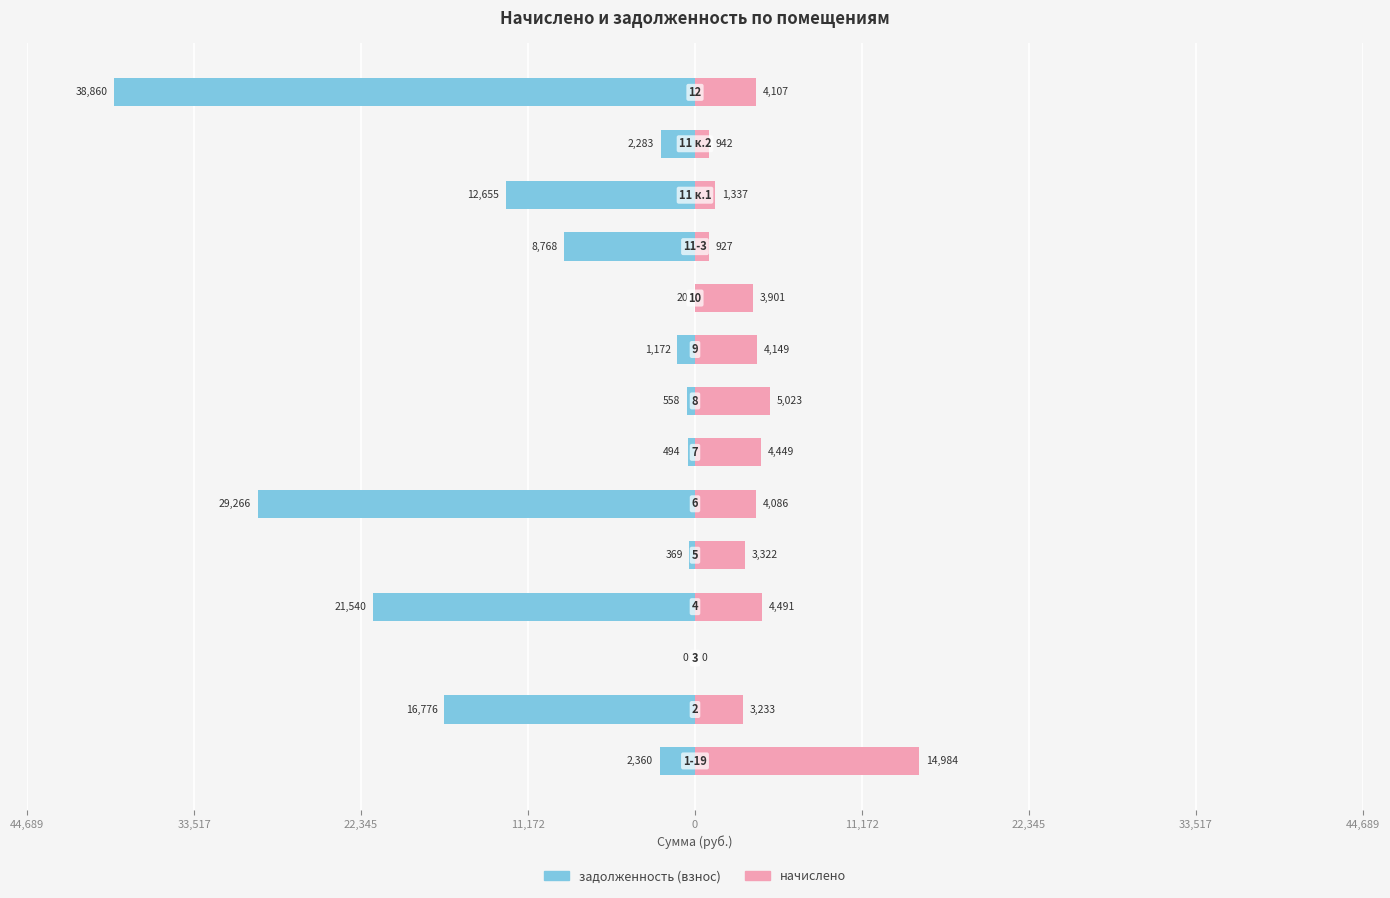

What are all the series names shown in the legend?

задолженность (взнос), начислено